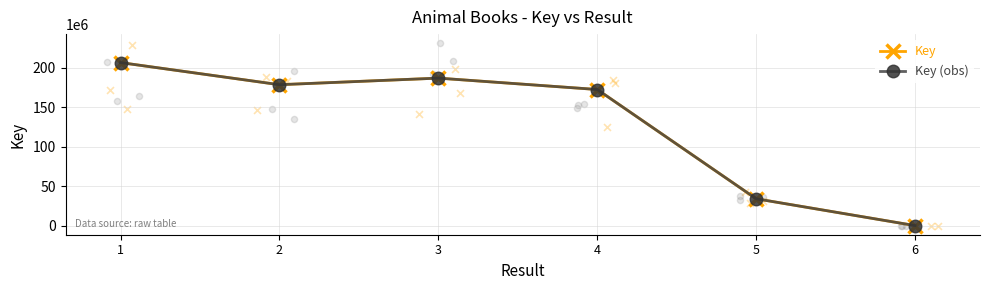

What is the total value across all series at 1?

412700524